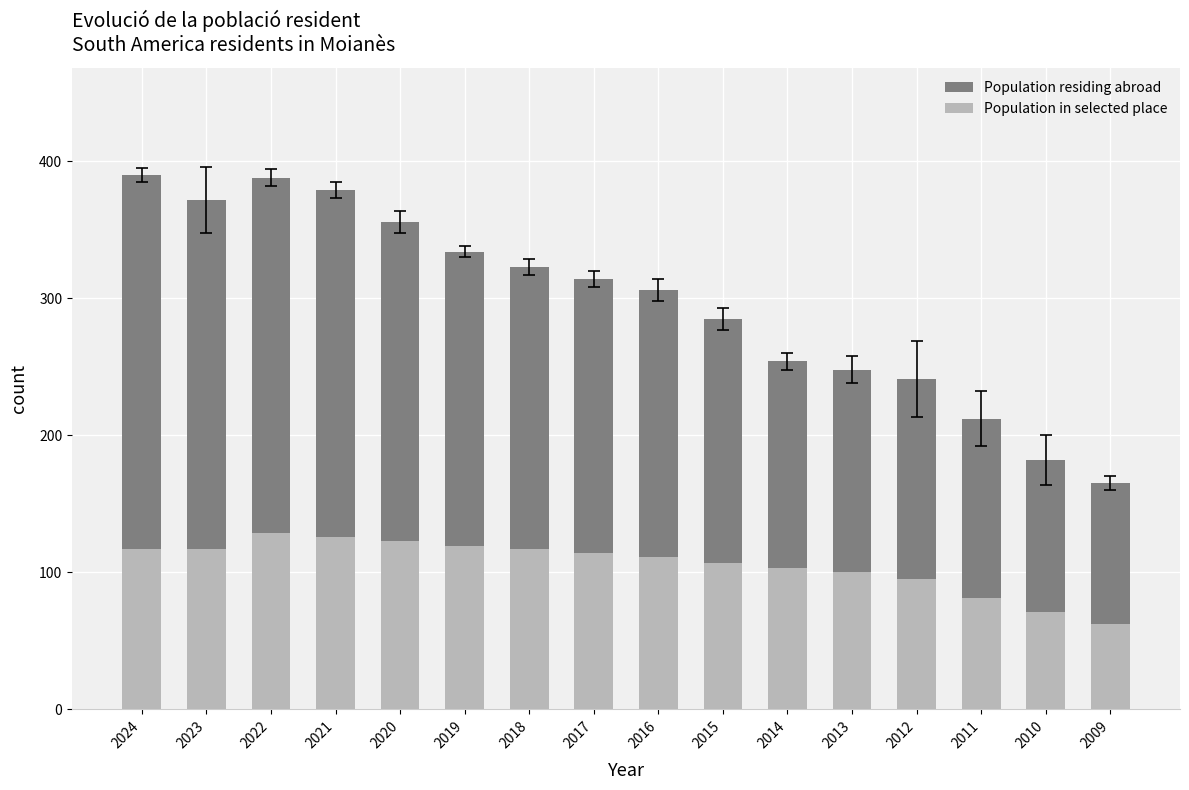

Is it true that Population in selected place equals 200 at 2018?

False